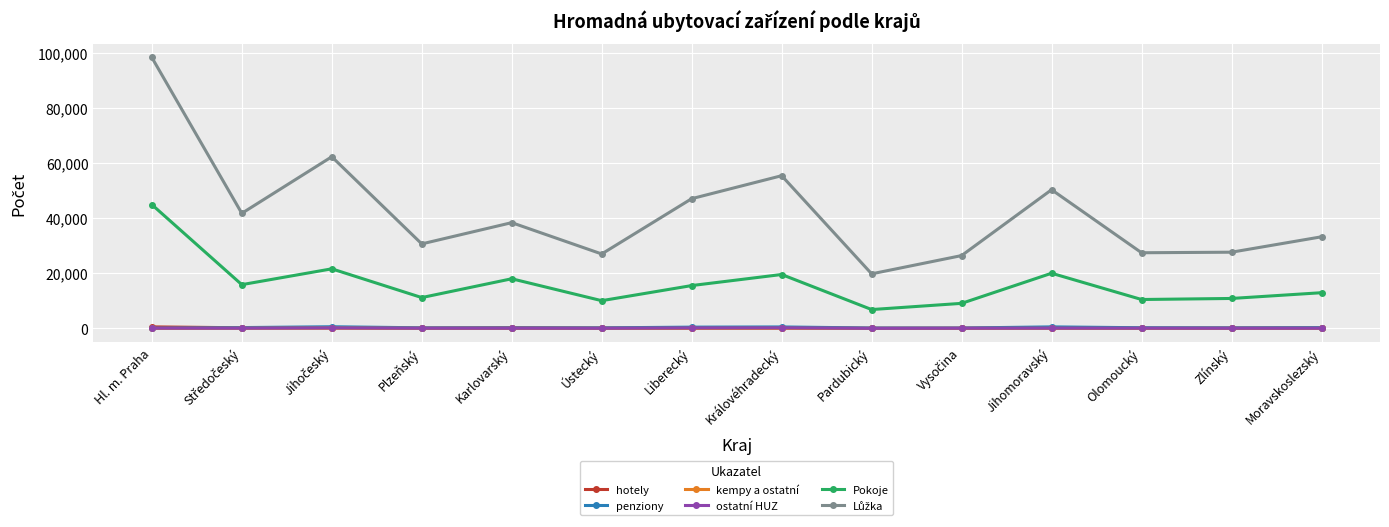

True or false: ostatní HUZ and kempy a ostatní cross at least once.

False